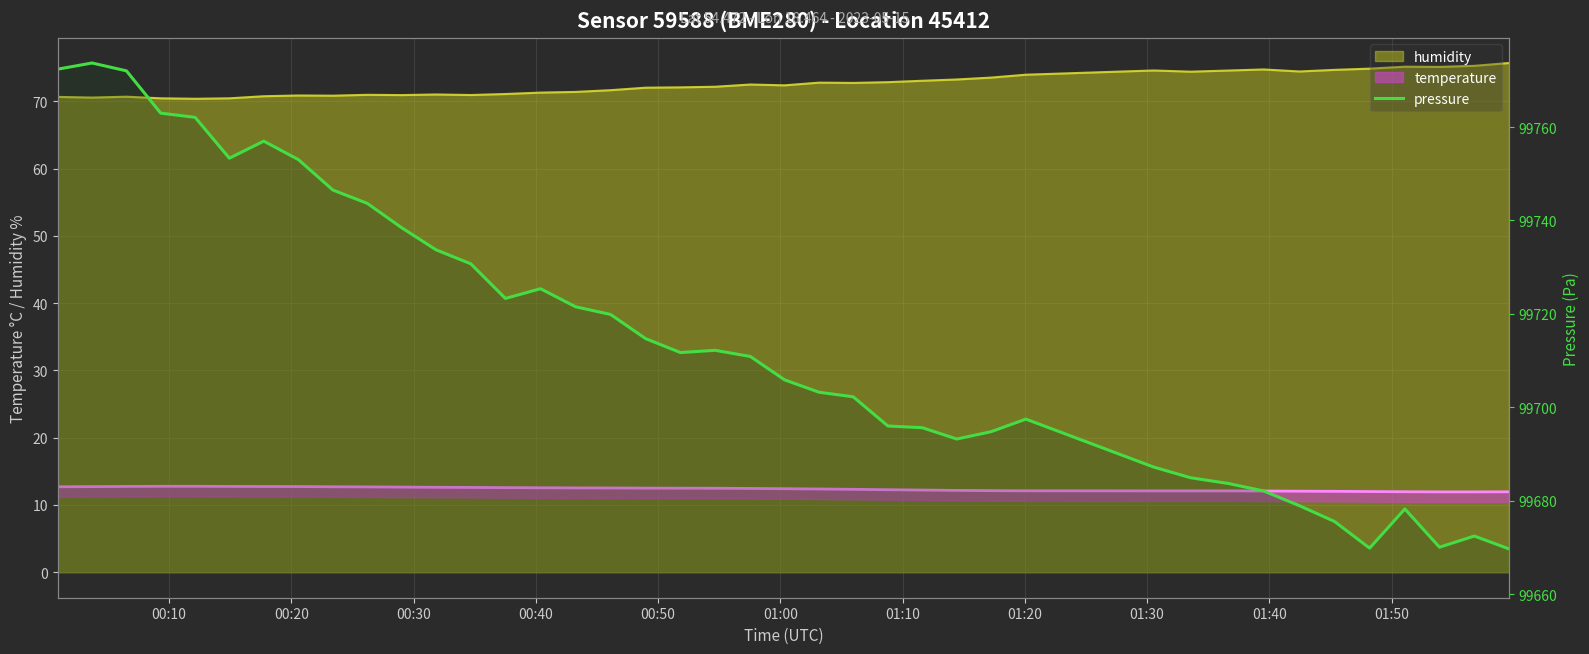

How many categories are shown in the chart?

40